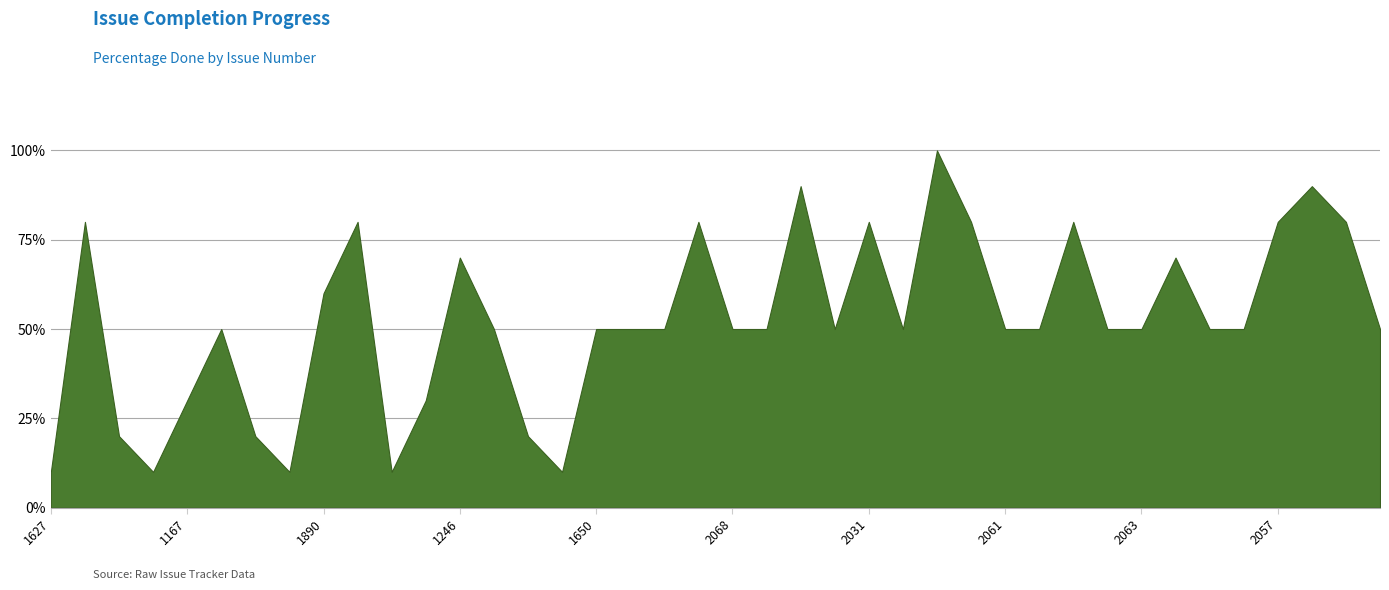

At which category does the chart reach its minimum across all series?

1627